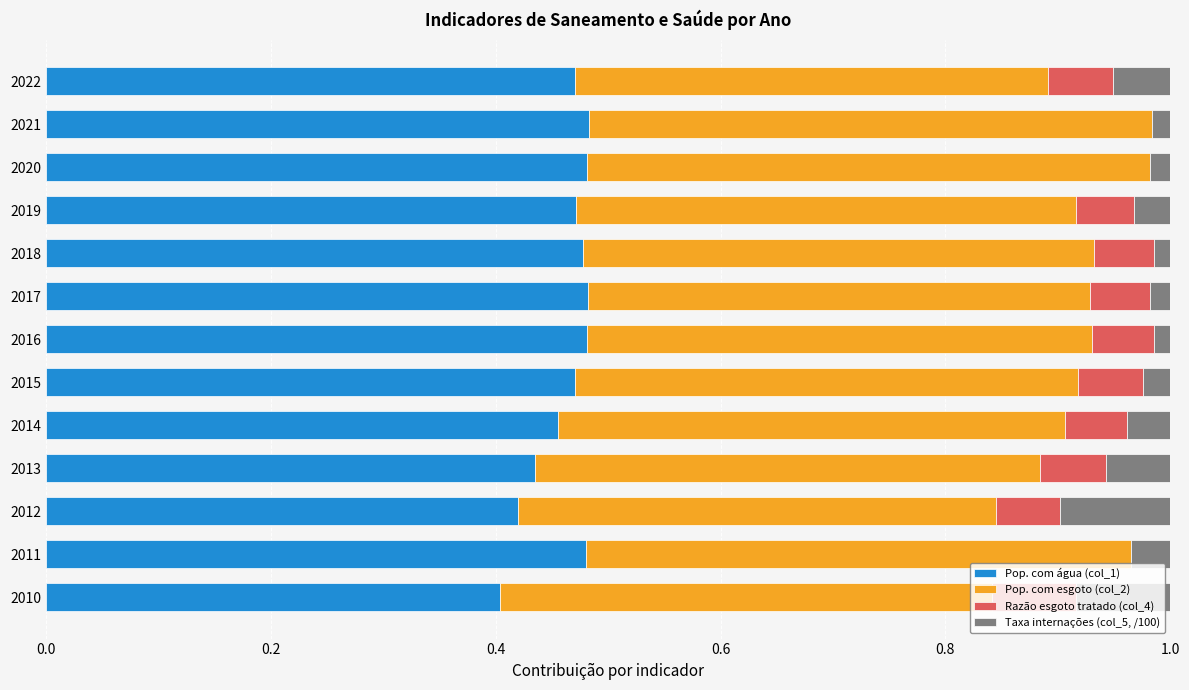

What is the total value across all series at 2011?

1.0